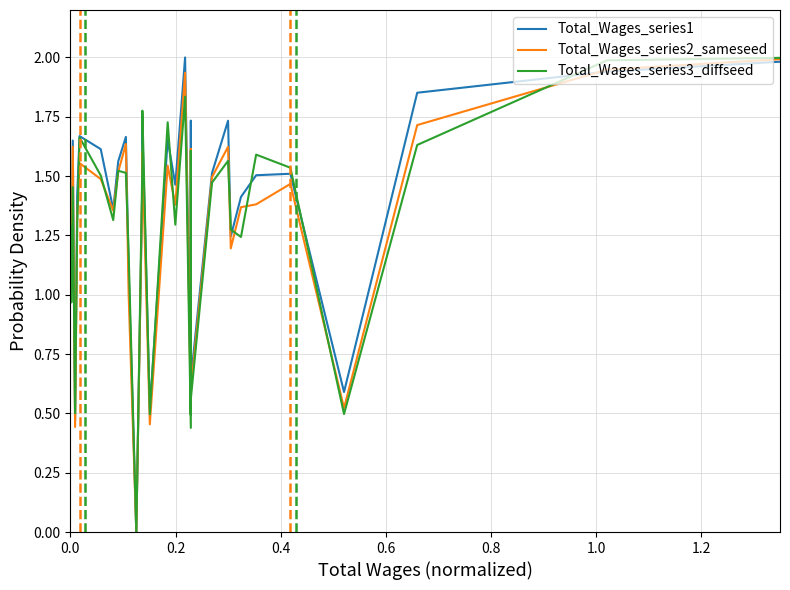

Is it true that Total_Wages_series3_diffseed equals 0.6 at 0.8?

False